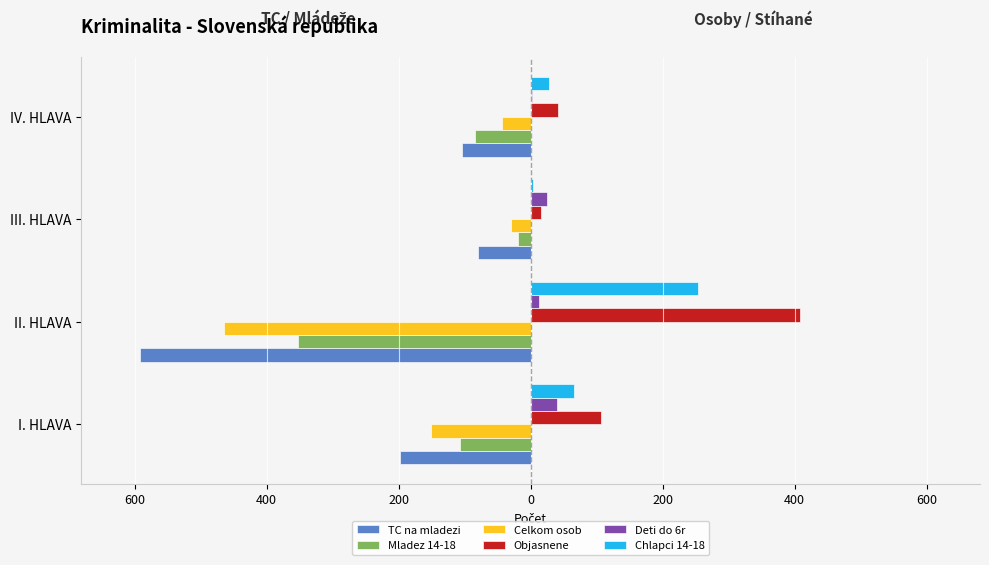

What is the value of the TC na mladezi bar at the 4th from the left?

-104